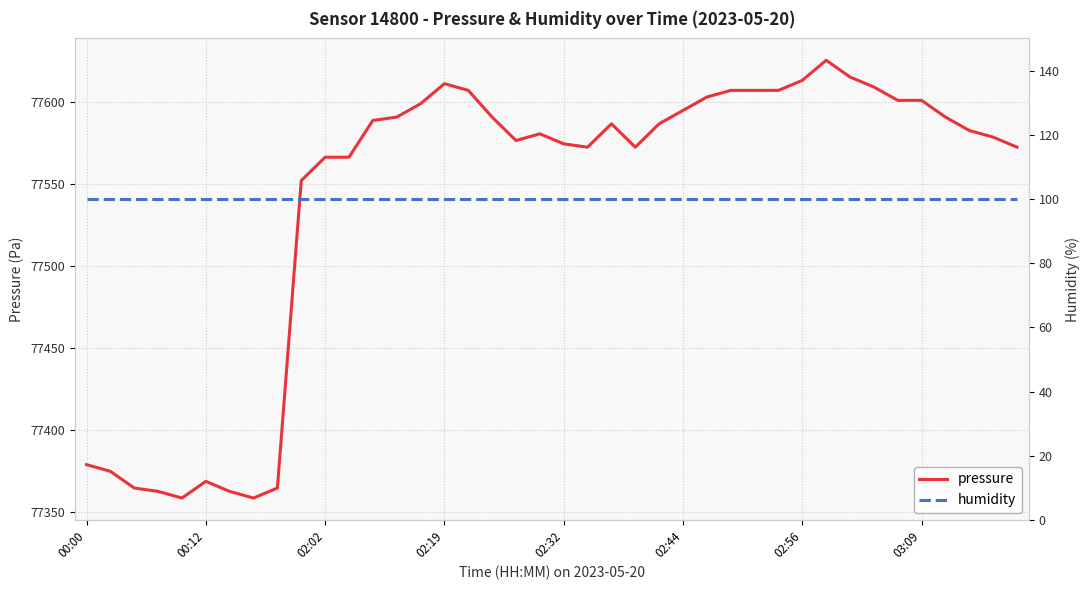

True or false: pressure and humidity intersect in this chart.

False